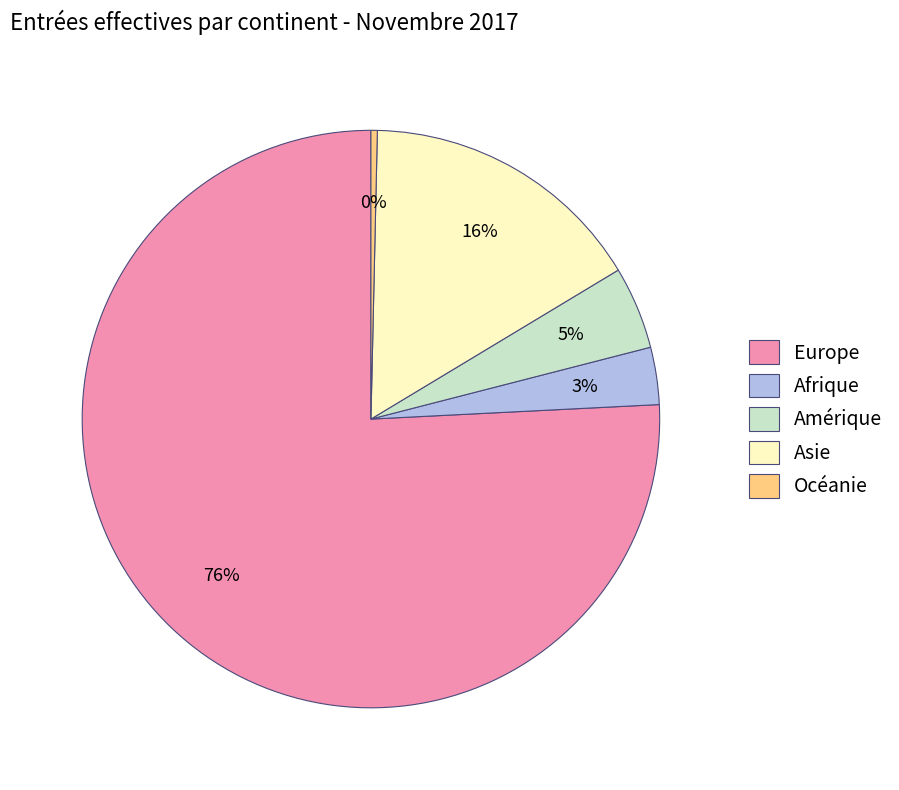

To the nearest percent, what is the difference between the Asie and Océanie slice percentages?

16%